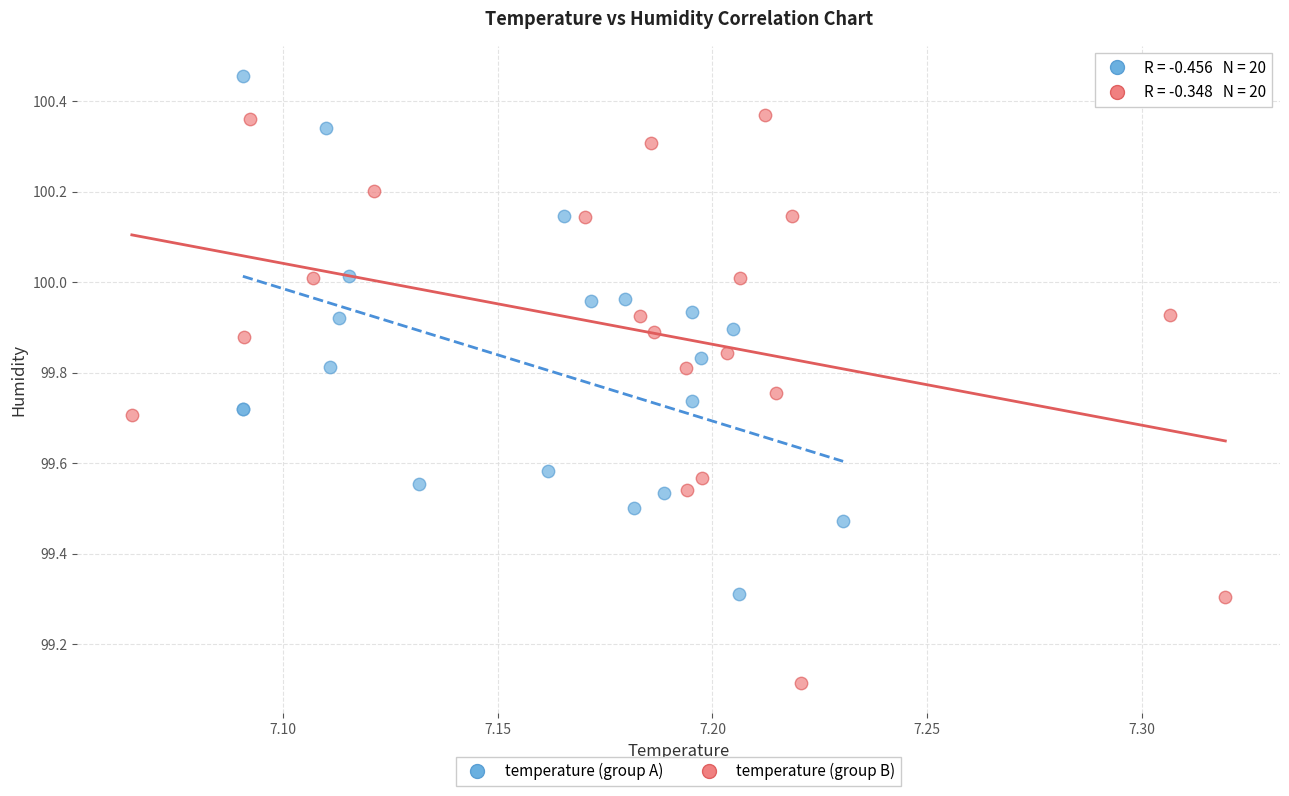

Which series reaches the minimum Y coordinate?

temperature (group B)